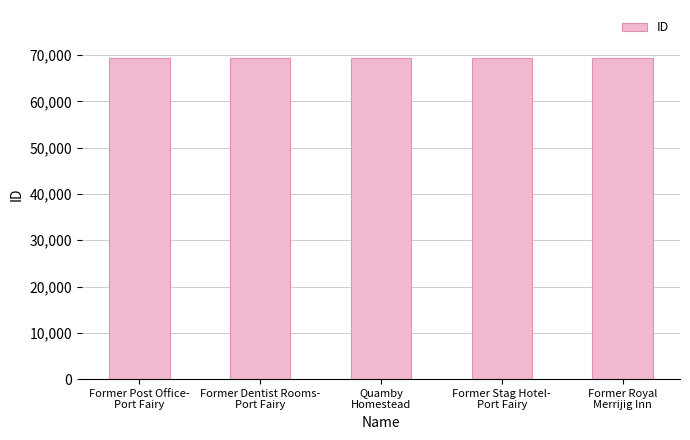

How many bars are there in total?

5